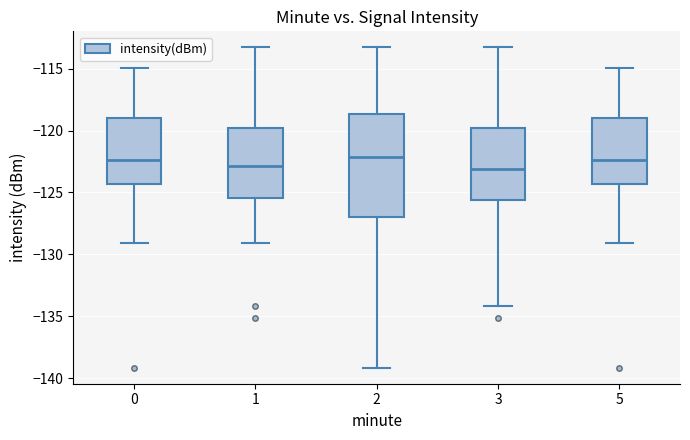

Where is the lower edge of the box at x = 3 on the y-axis? The values are not printed on the chart, so give them approximately, as read against the axis.

-125.5